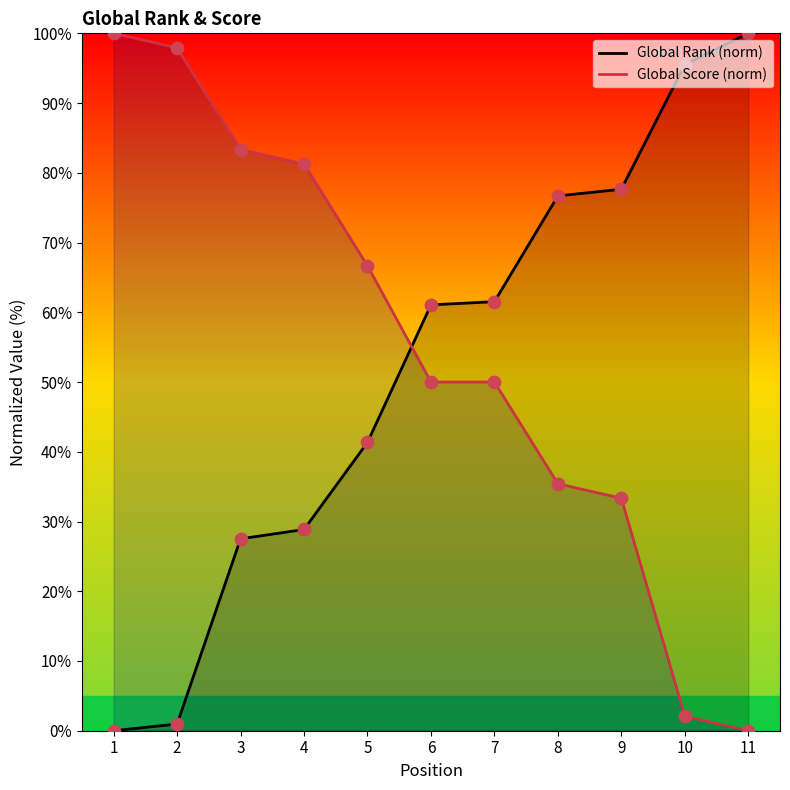

What is the total value across all series at 8?

112.1